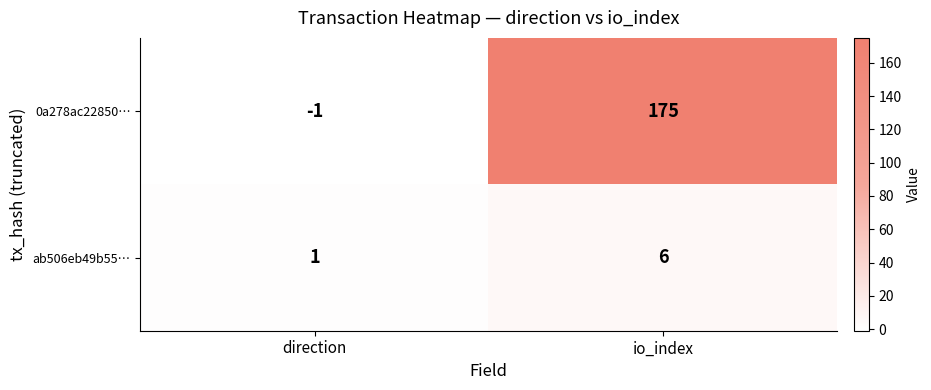

Reading left to right, extract all data points from this chart.

0a278ac22850…: -1	175
ab506eb49b55…: 1	6